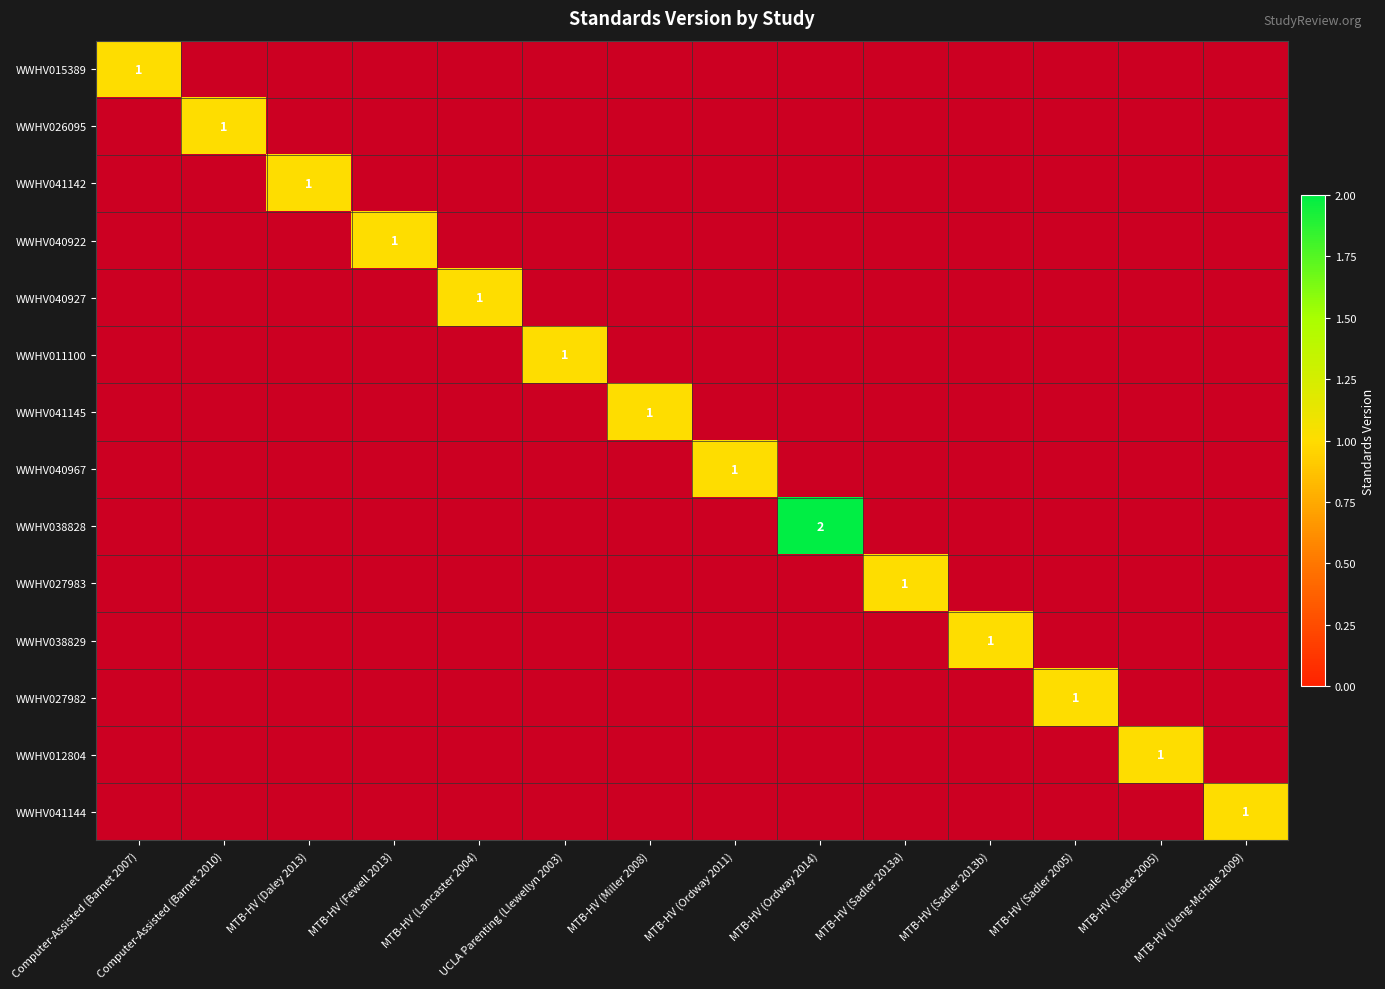

What is the minimum value shown in the chart?

1.0